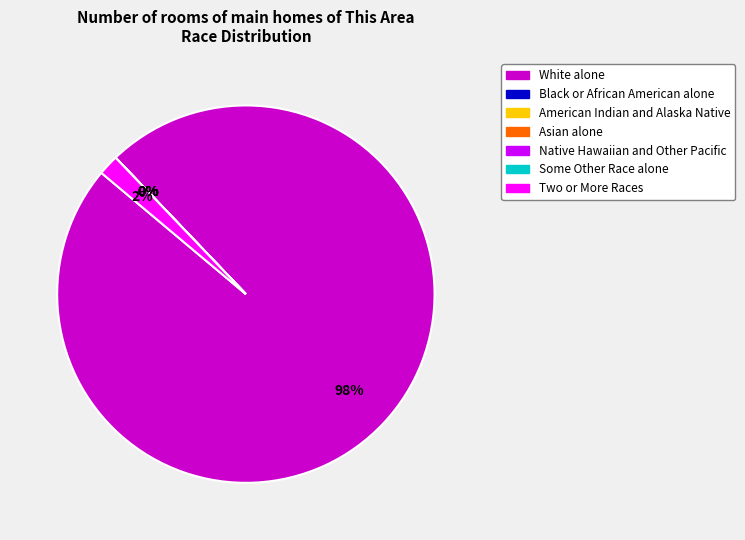

Is White alone the majority of the pie?

Yes